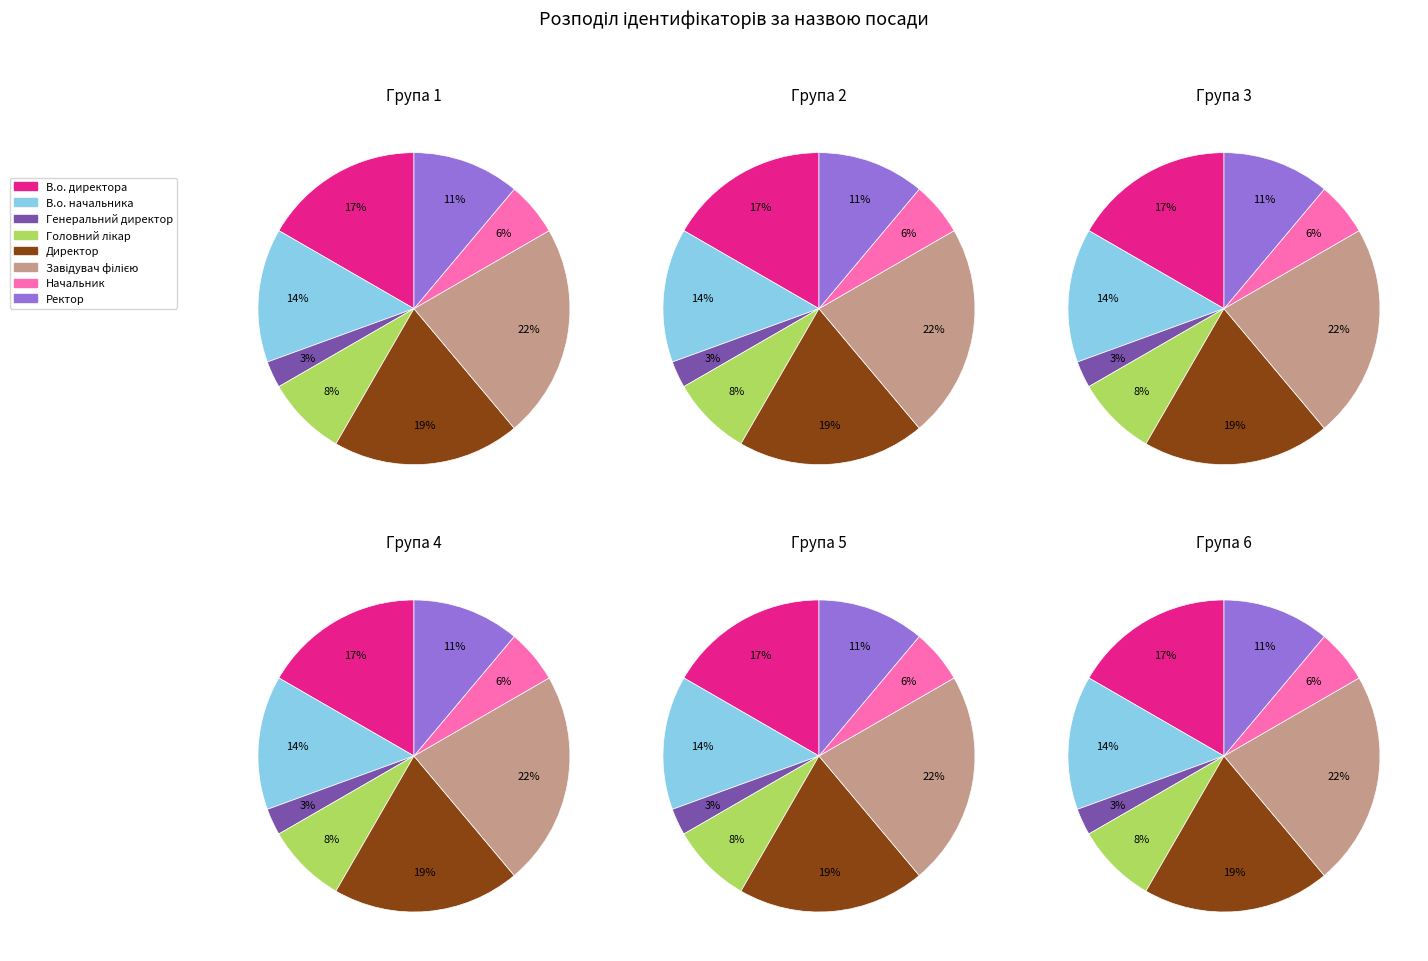

Is there a majority slice in this chart?

No